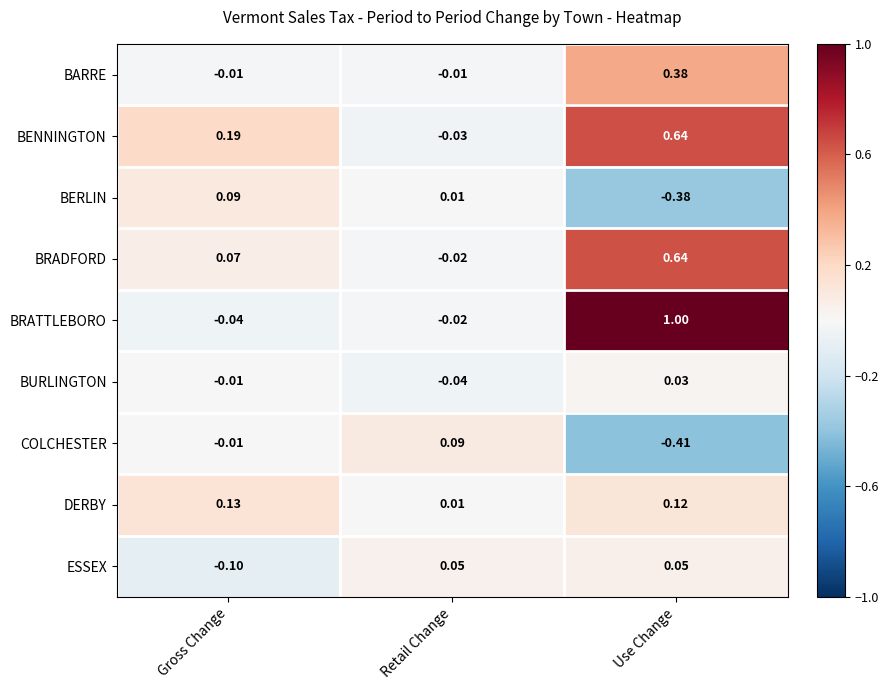

Which series changed the most between Retail Change and Use Change?

BRATTLEBORO